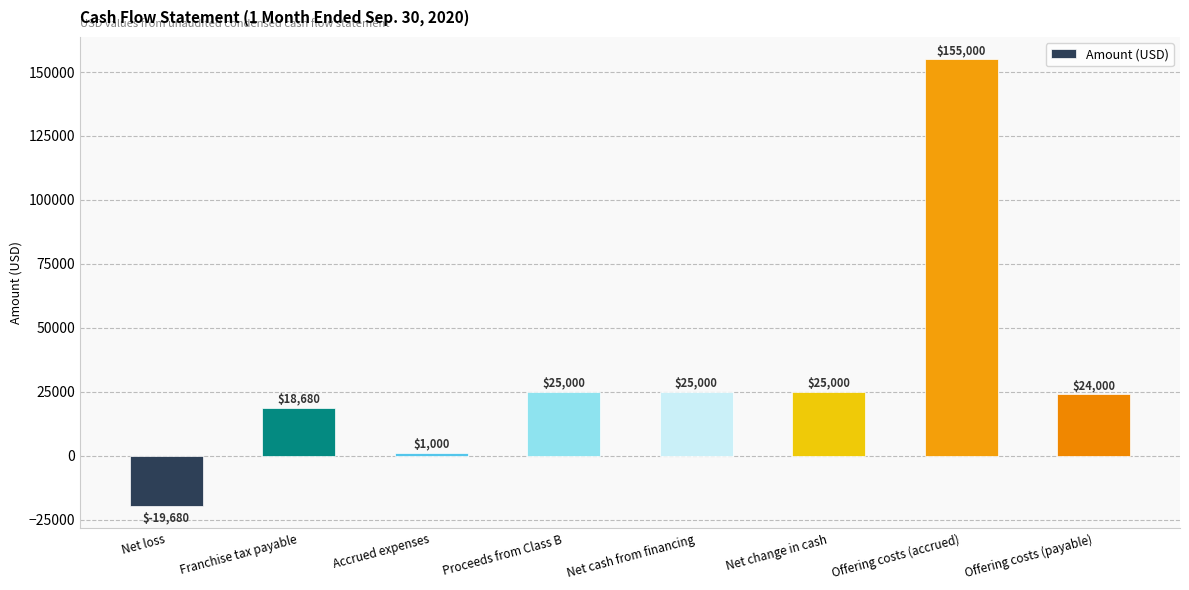

What value does the data have at Offering costs (payable)?

24000